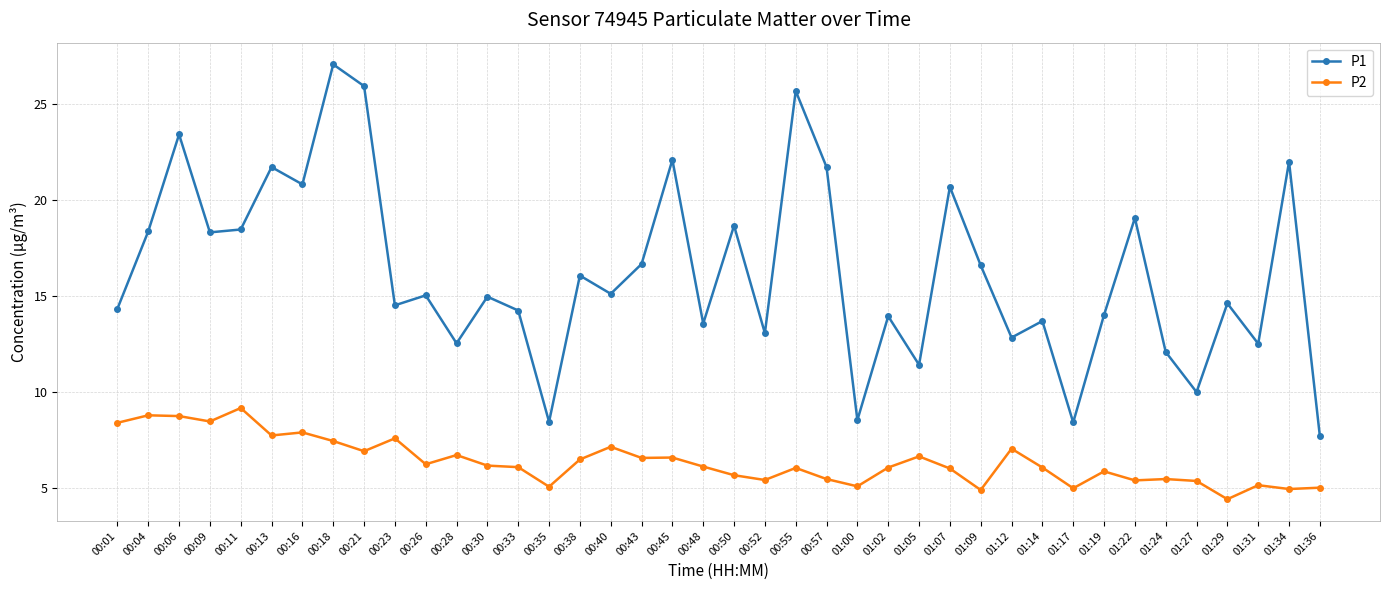

In P1, how many points are higher than both neighbors (excluding endpoints)?

15